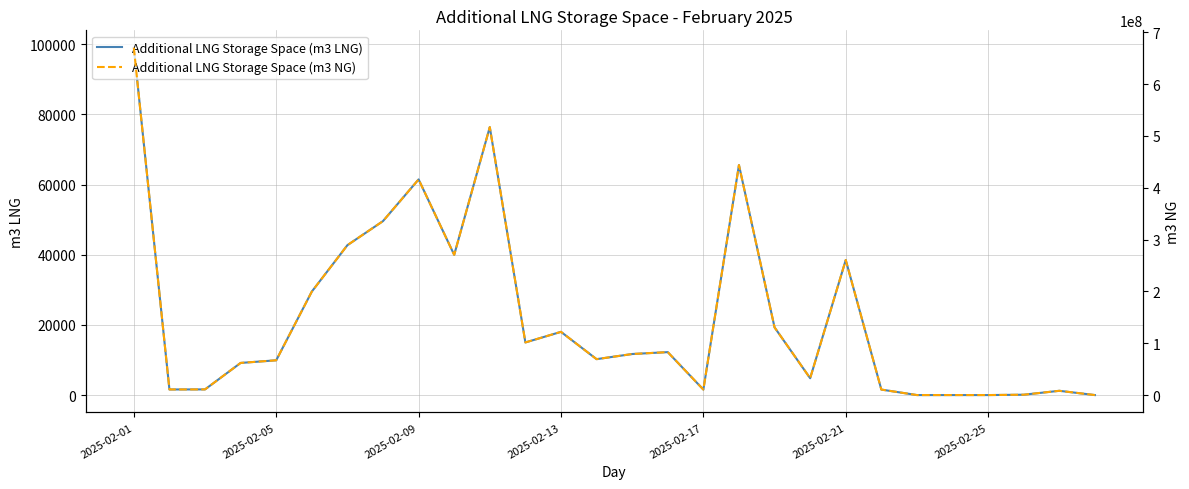

True or false: Additional LNG Storage Space (m3 NG) and Additional LNG Storage Space (m3 LNG) intersect in this chart.

False